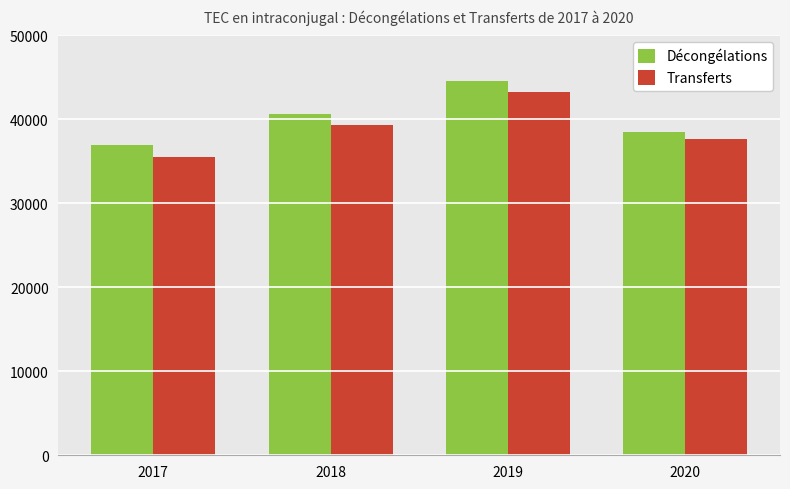

The value of Décongélations at 2019 is 15931. True or false?

False